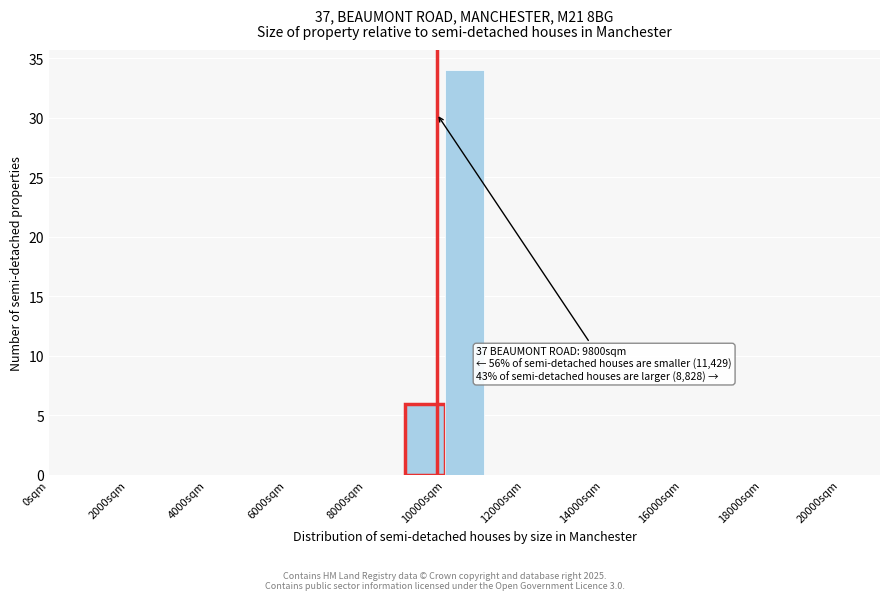

Which range on the x-axis has the tallest bar?

10000 to 11000